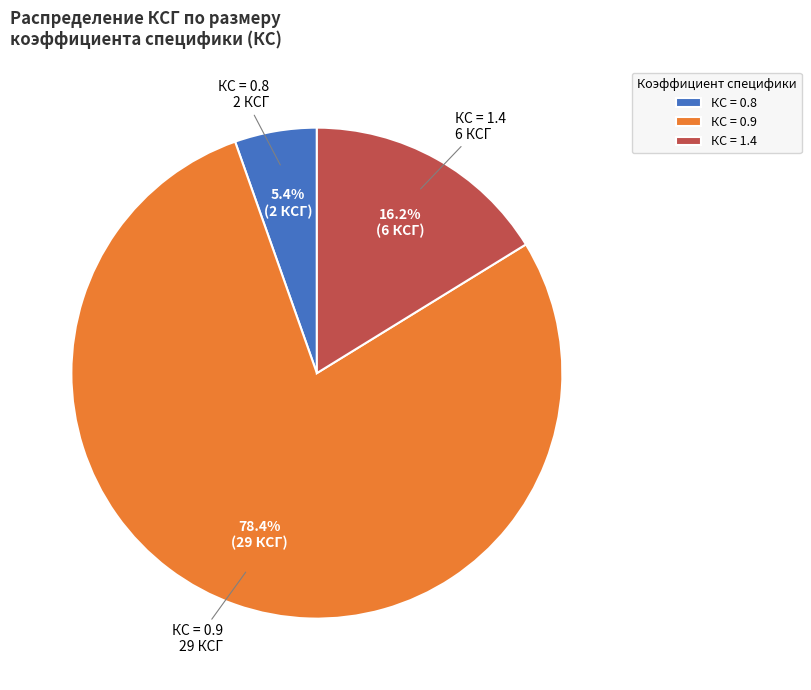

How many slices are in this pie chart?

3